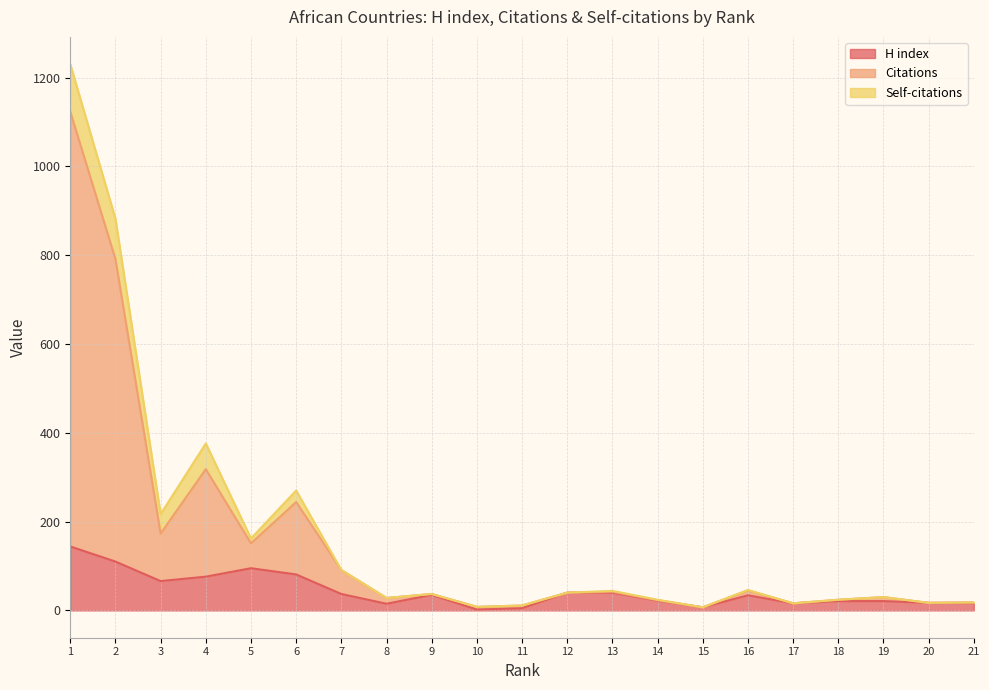

Is the value of Citations at 10 greater than the value of H index at 16?

No